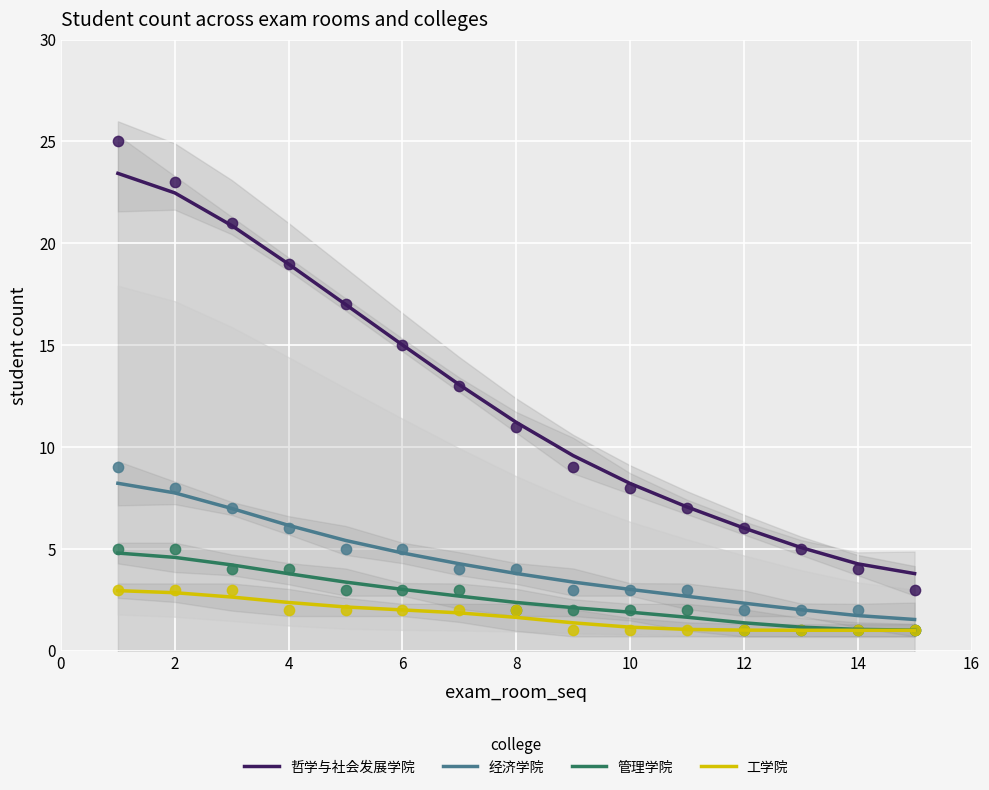

Which series has the largest total across all categories?

哲学与社会发展学院